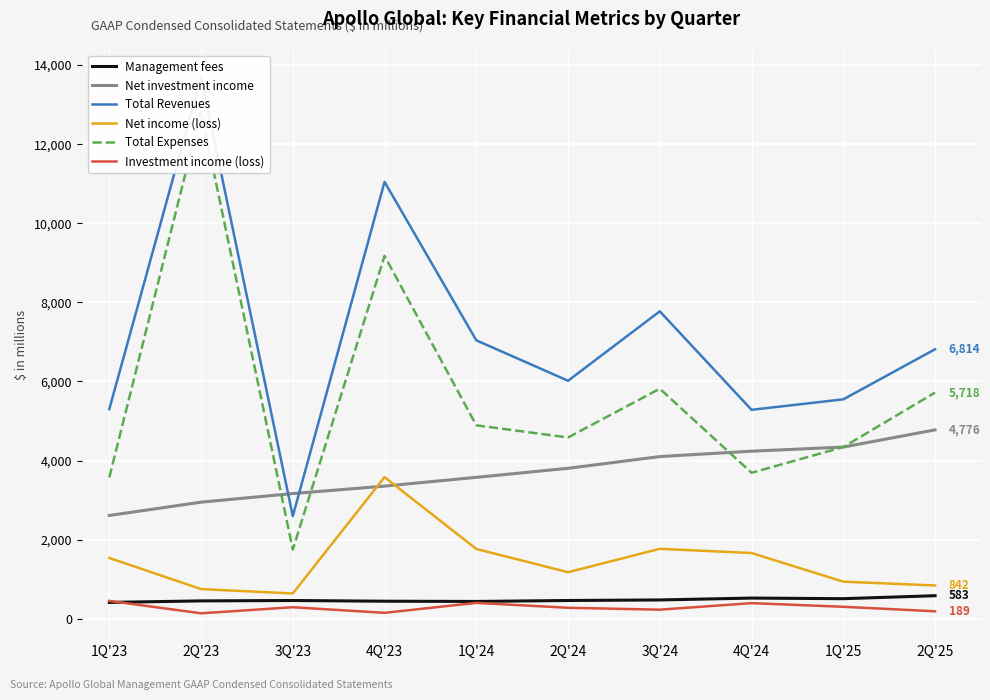

Reading right to left, transcribe all the data shown in this chart.

Management fees: 2Q'25=583	1Q'25=508	4Q'24=523	3Q'24=476	2Q'24=462	1Q'24=438	4Q'23=444	3Q'23=462	2Q'23=452	1Q'23=414
Net investment income: 2Q'25=4776	1Q'25=4341	4Q'24=4237	3Q'24=4101	2Q'24=3804	1Q'24=3576	4Q'23=3354	3Q'23=3166	2Q'23=2948	1Q'23=2612
Total Revenues: 2Q'25=6814	1Q'25=5548	4Q'24=5283	3Q'24=7773	2Q'24=6018	1Q'24=7040	4Q'23=11046	3Q'23=2595	2Q'23=13702	1Q'23=5301
Net income (loss): 2Q'25=842	1Q'25=938	4Q'24=1662	3Q'24=1769	2Q'24=1177	1Q'24=1765	4Q'23=3581	3Q'23=640	2Q'23=750	1Q'23=1538
Total Expenses: 2Q'25=5718	1Q'25=4342	4Q'24=3691	3Q'24=5816	2Q'24=4584	1Q'24=4891	4Q'23=9175	3Q'23=1751	2Q'23=12831	1Q'23=3574
Investment income (loss): 2Q'25=189	1Q'25=303	4Q'24=395	3Q'24=230	2Q'24=278	1Q'24=402	4Q'23=150	3Q'23=292	2Q'23=138	1Q'23=452